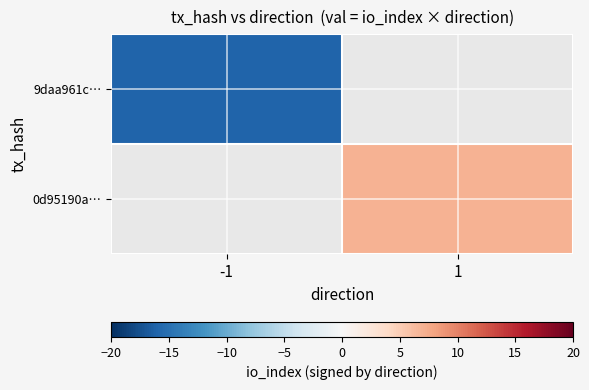

At -1, list the series in order from smallest to largest.

9daa961c…, 0d95190a…